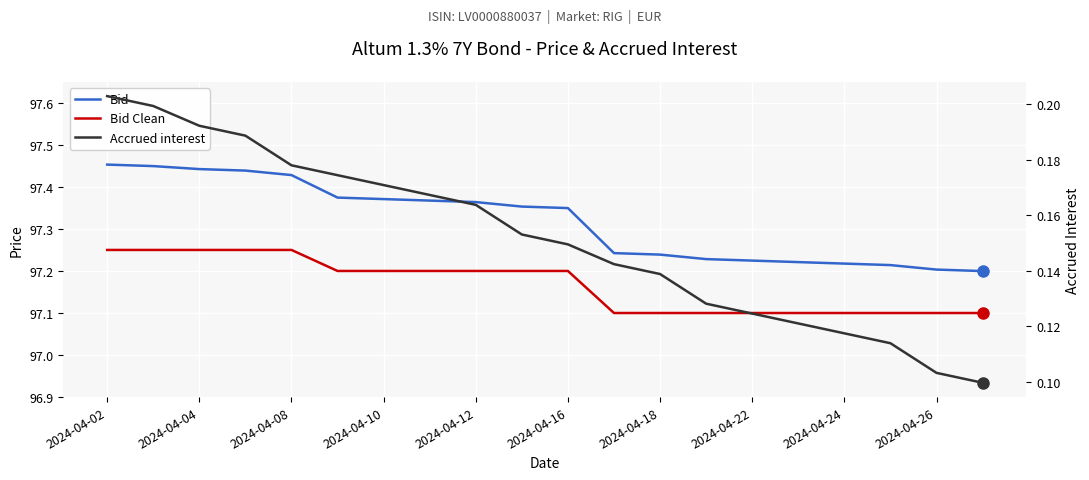

What are all the series names shown in the legend?

Bid, Bid Clean, Accrued interest